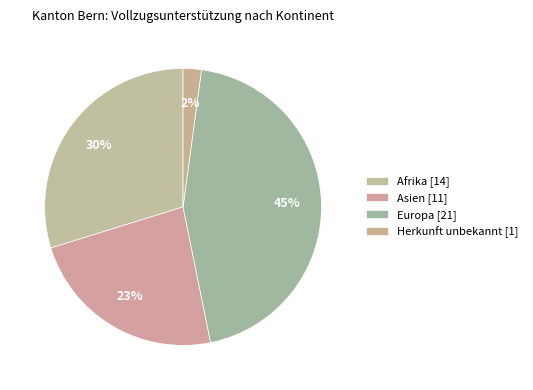

Count the number of slices in the pie.

4